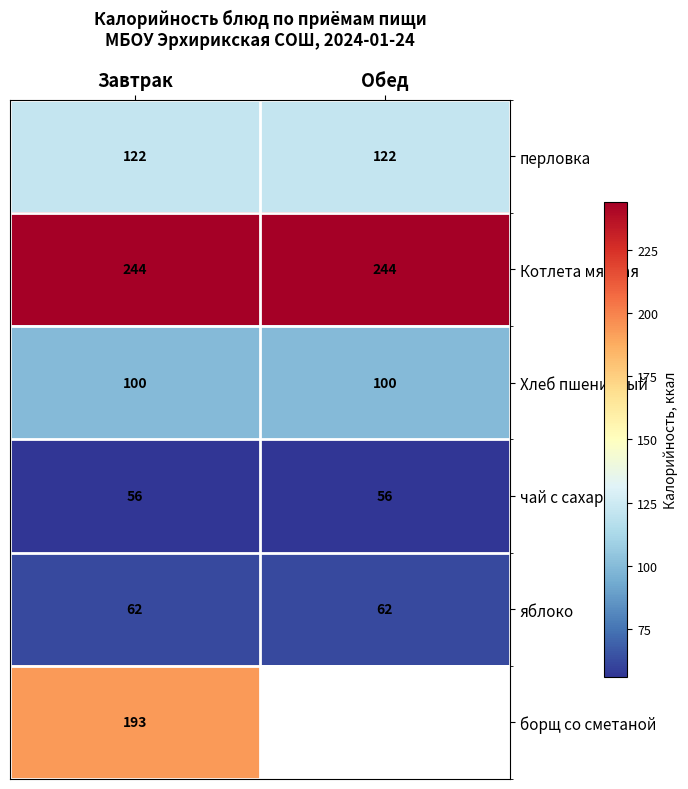

Is the value of чай с сахаром at Завтрак greater than the value of борщ со сметаной at Завтрак?

No